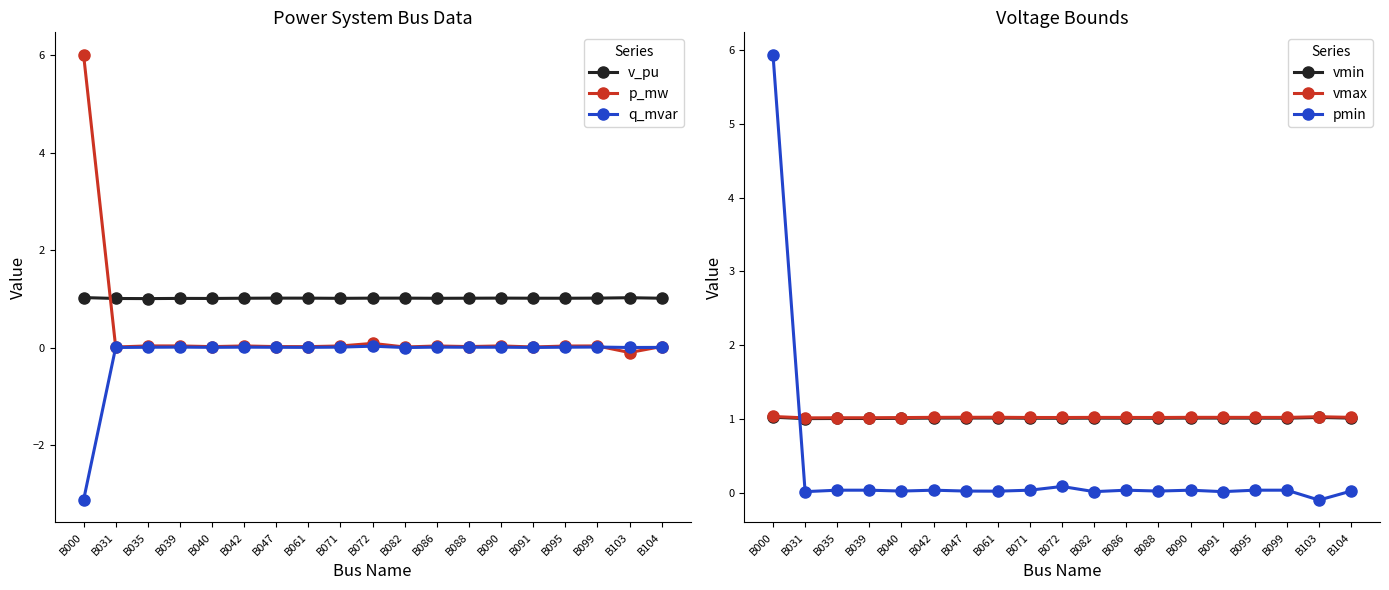

How many values in the pmin series exceed 0?

18